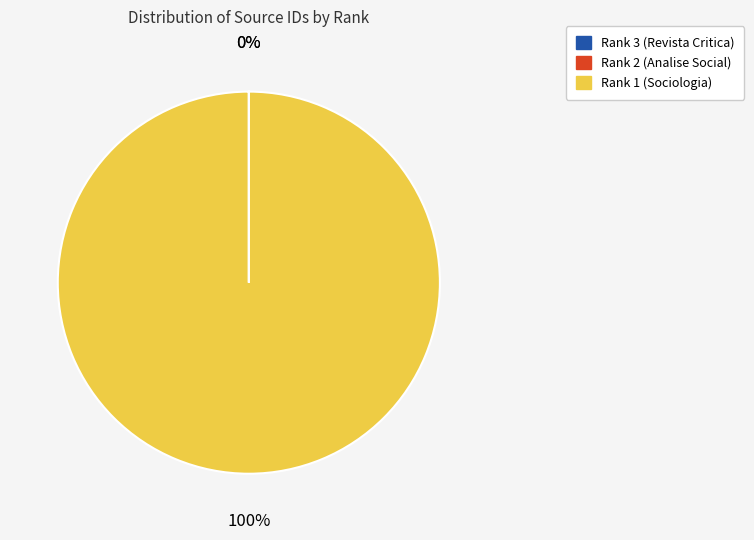

The Rank 1 (Sociologia) slice represents 93% of the pie. True or false?

False